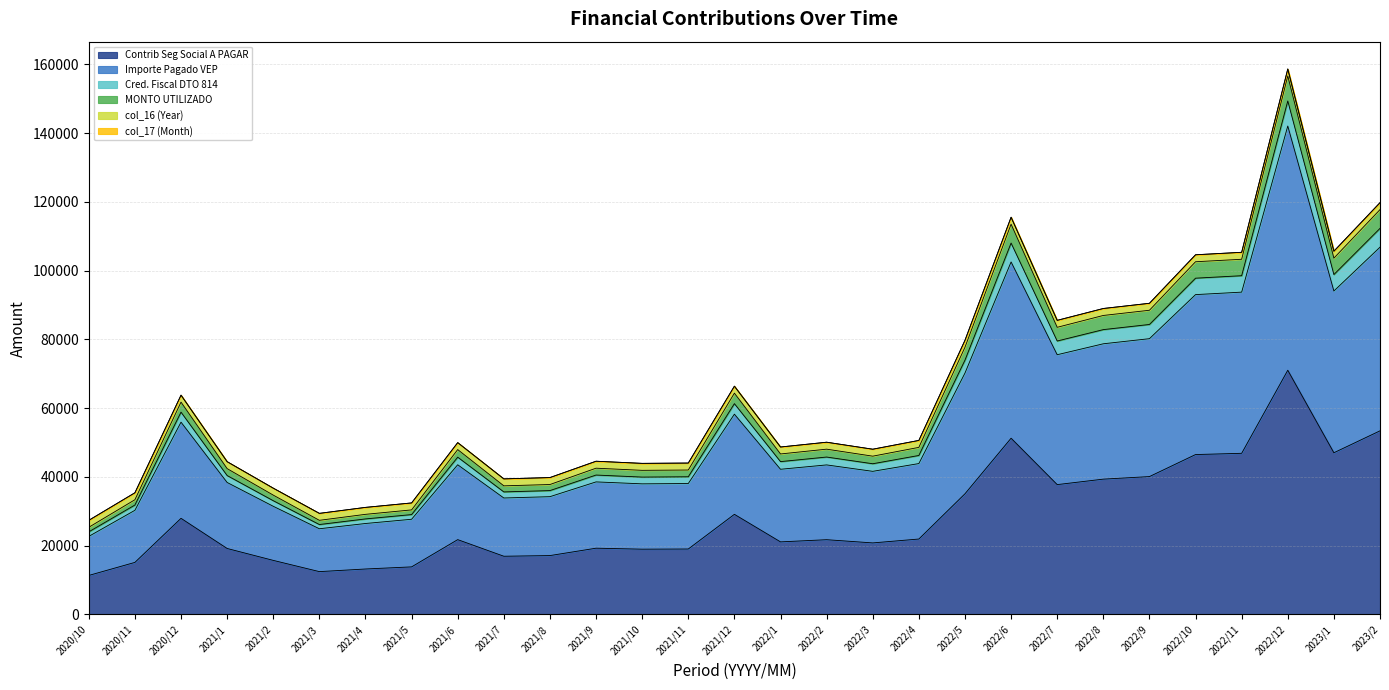

How many data points does each series have?

29